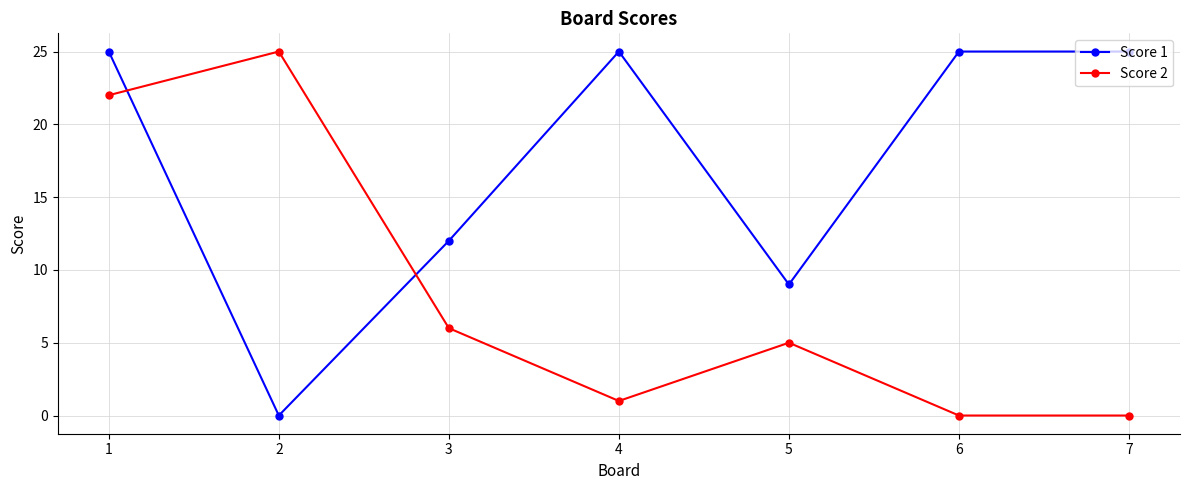

Does the chart have visible grid lines?

Yes